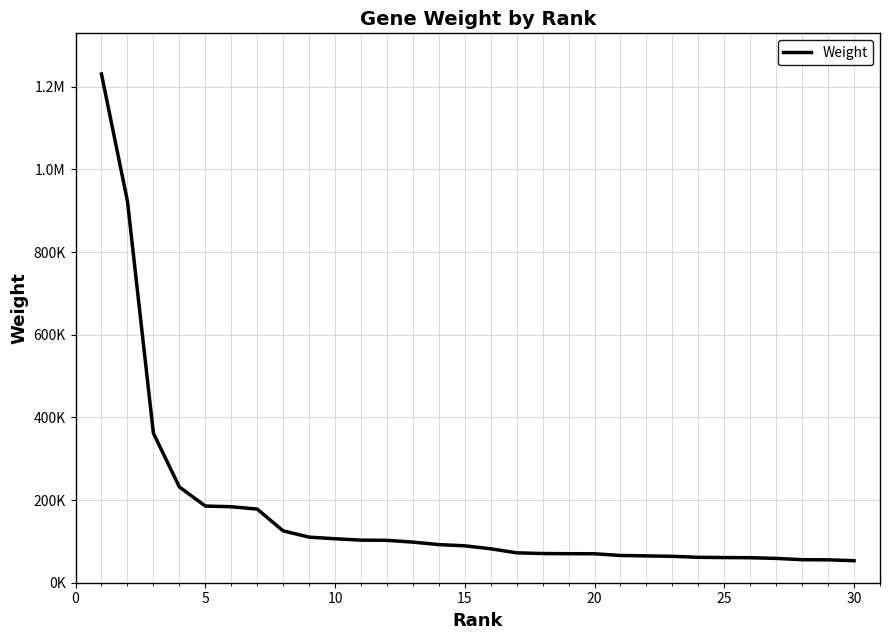

What is the sum of all values?

5087847.6